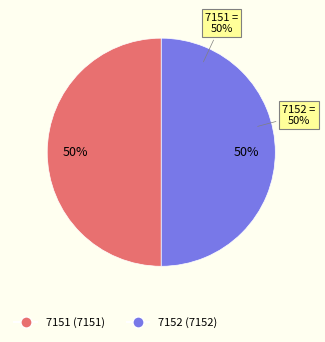

What is the largest slice in the pie chart?

7152